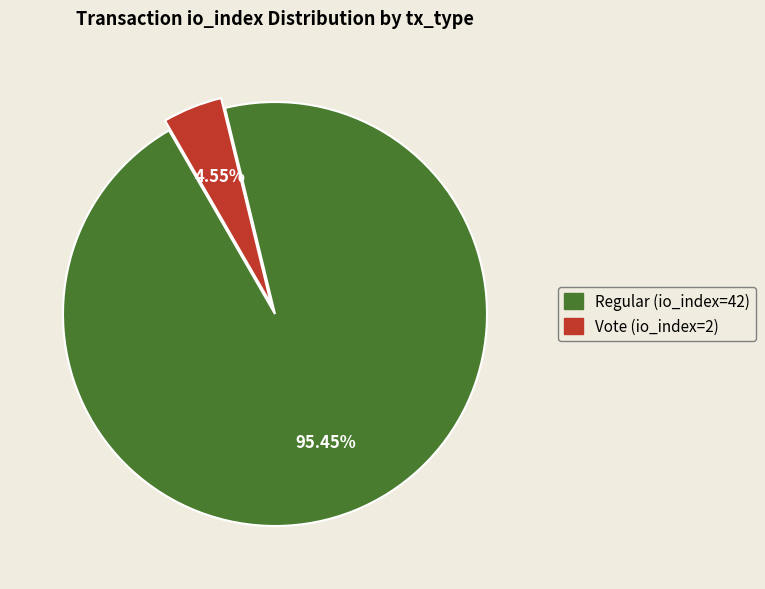

Which has a higher value, Regular (io_index=42) or Vote (io_index=2)?

Regular (io_index=42)